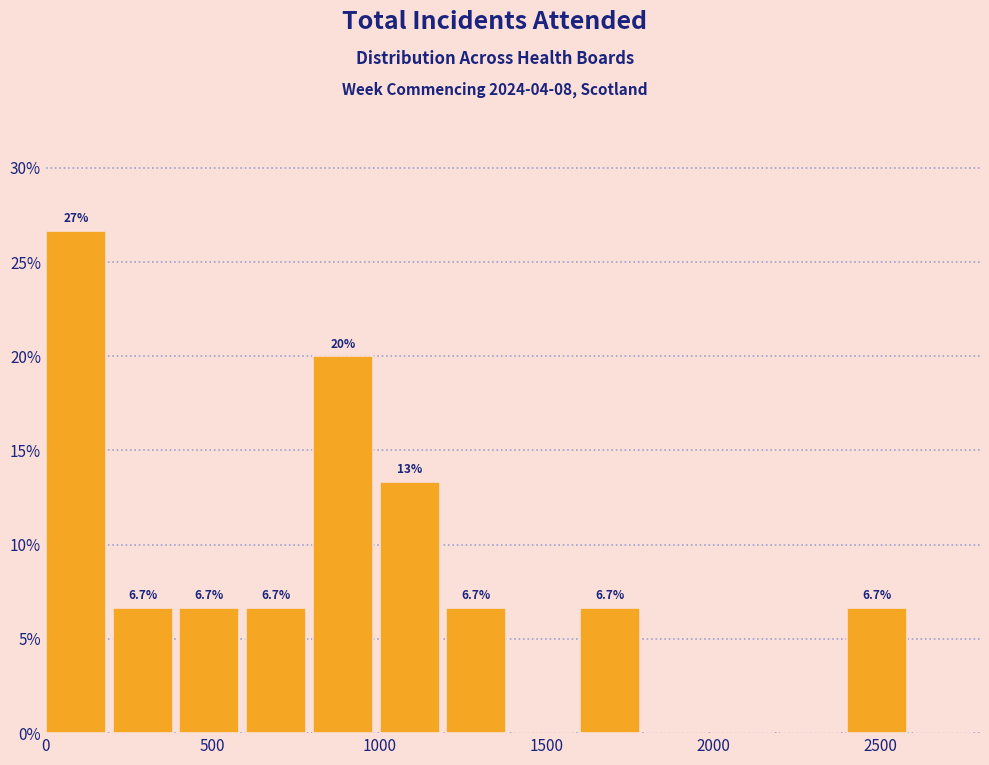

Which range on the x-axis has the tallest bar?

0 to 200